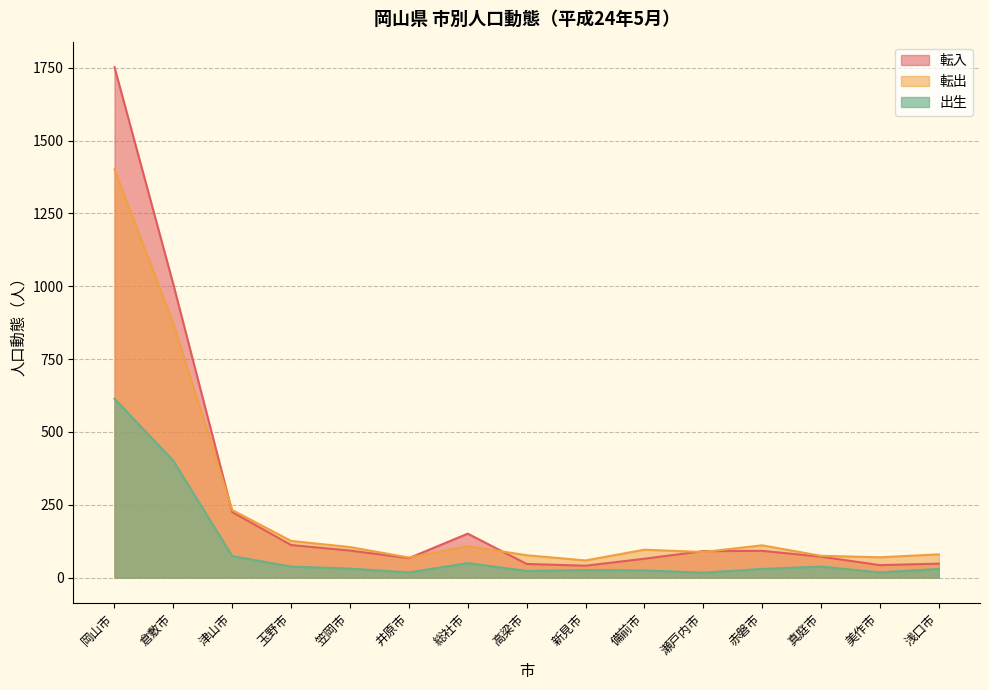

What is the approximate value of 転出 at 美作市, to the nearest 10?

70